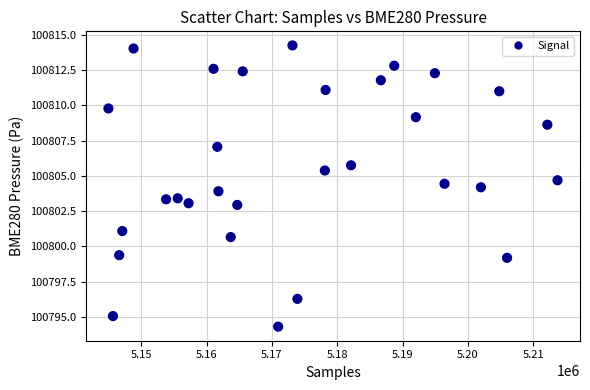

What is the range of Y values (max minus min)?

19.9